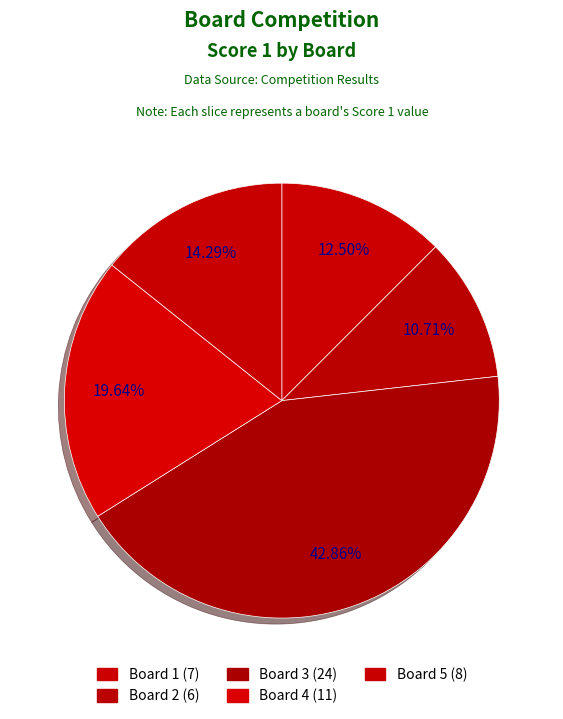

Between Board 4 and Board 2, which is larger?

Board 4